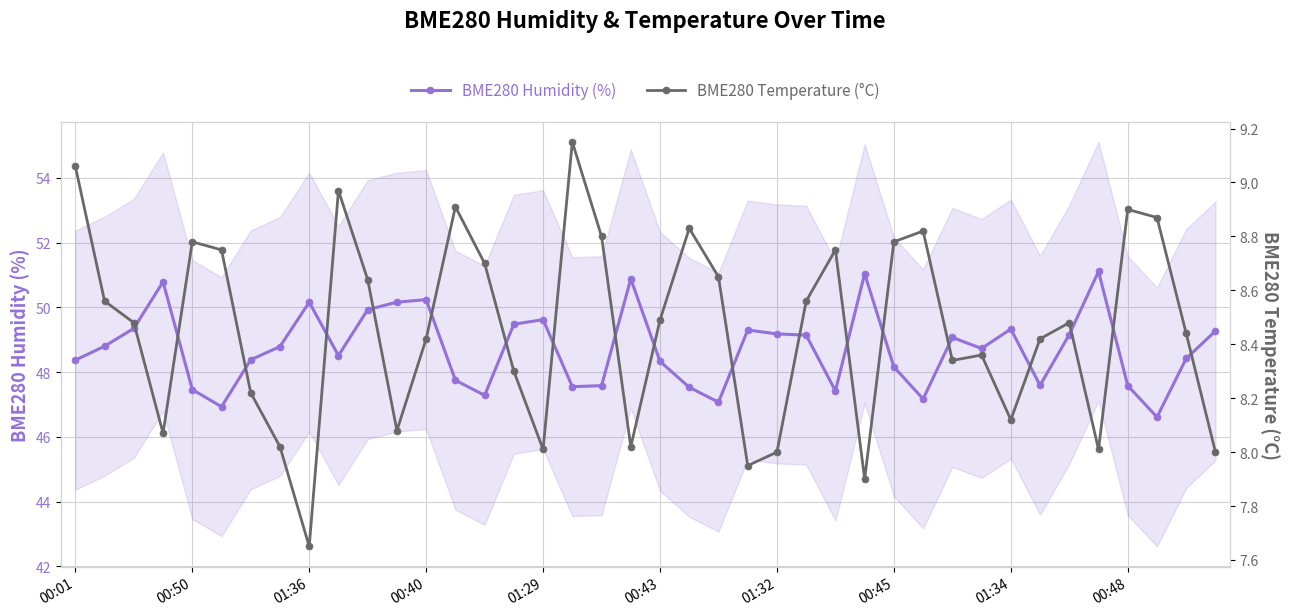

Which series has the largest range (max minus min)?

BME280 Humidity (%)